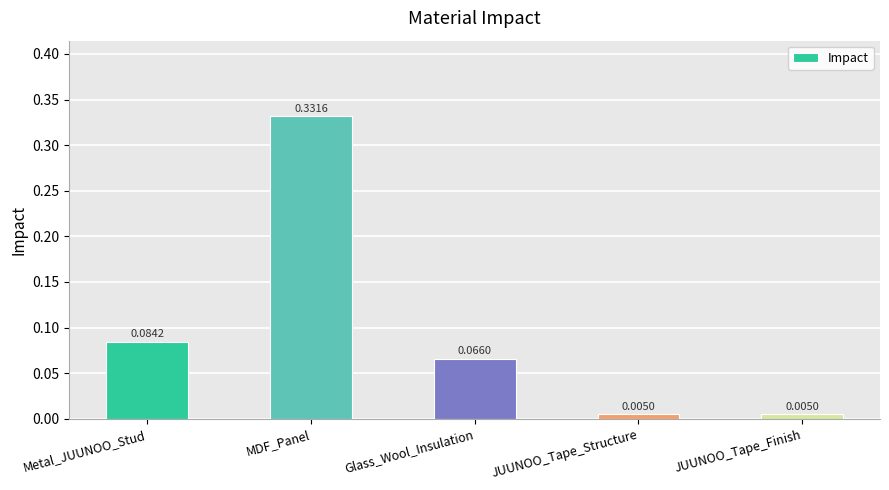

What position from the right is JUUNOO_Tape_Structure?

2